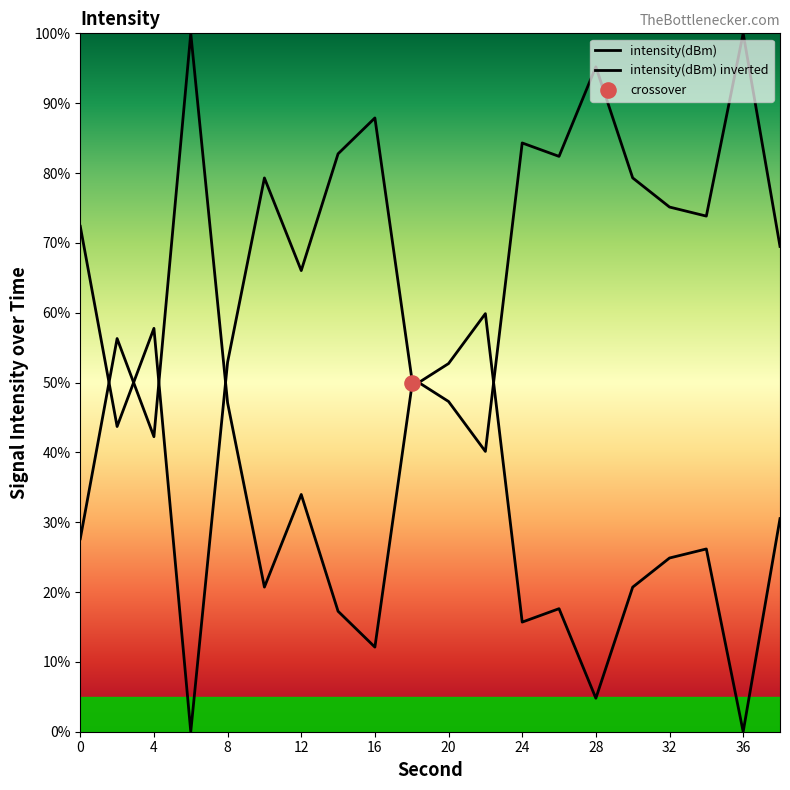

What is the change in value from 4 to 18?

-7.1